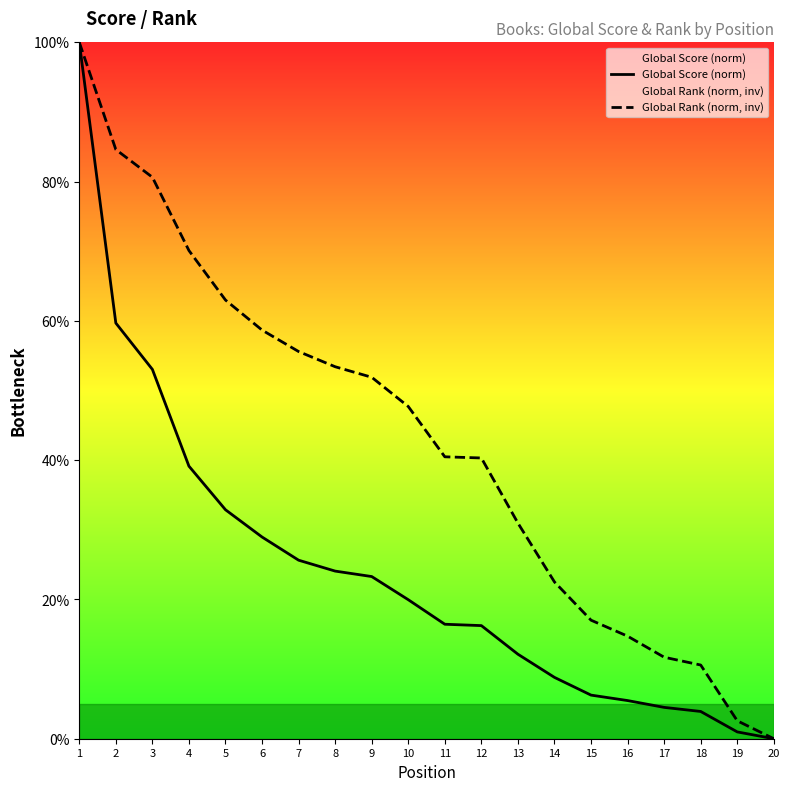

How many lines are shown in the chart?

2